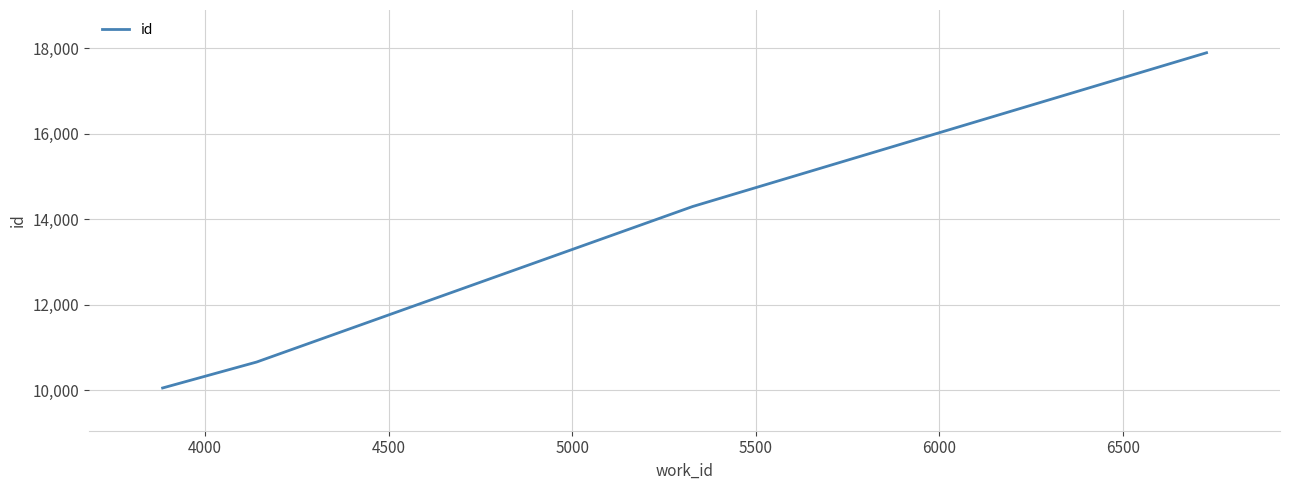

What is the smallest value displayed?

10058